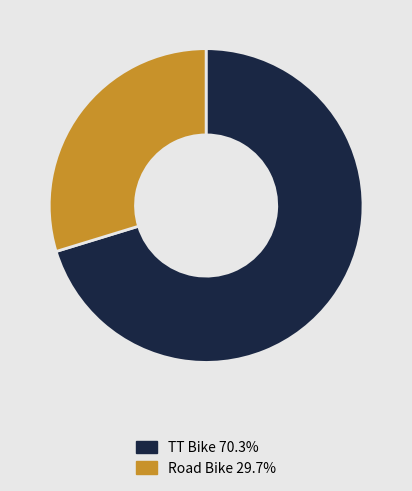

Does Road Bike account for over 50% of the chart?

No